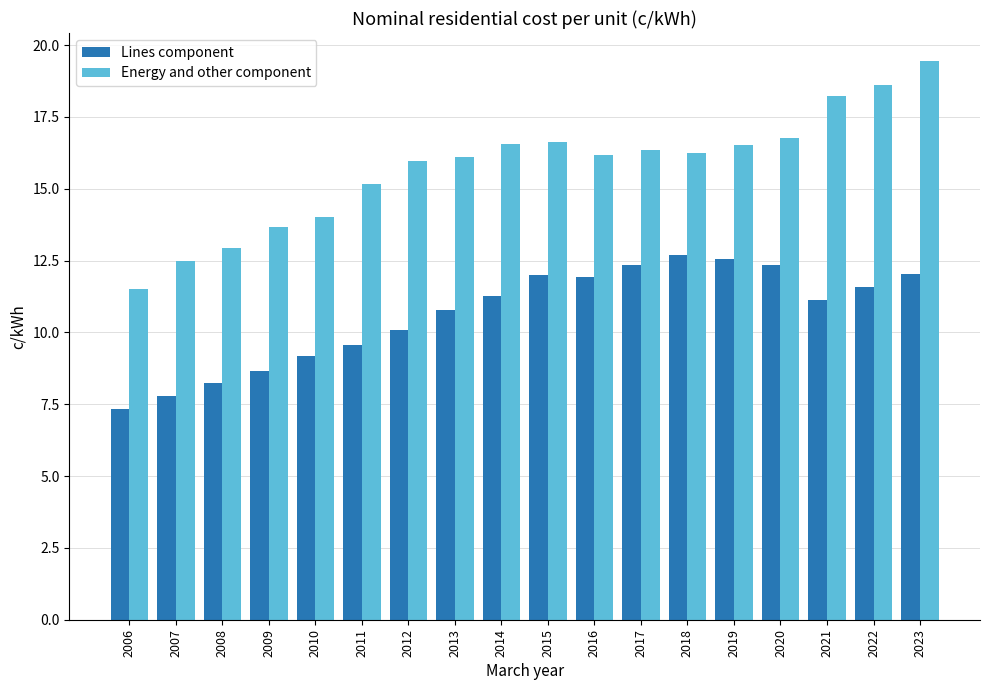

What is the sum of the Energy and other component values at 2019 and 2007?

29.0